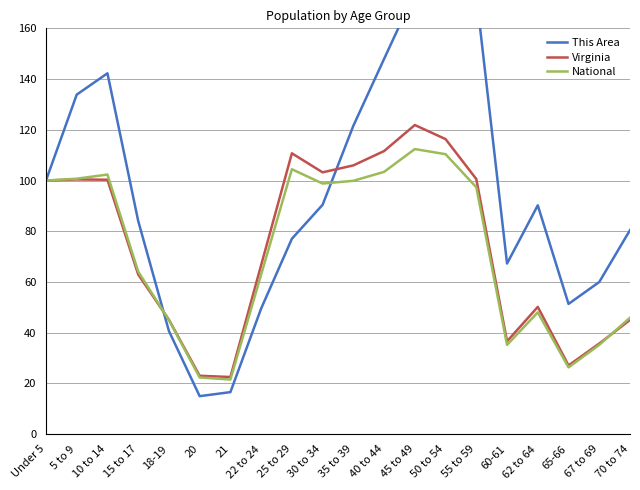

What position from the right is 22 to 24?

13